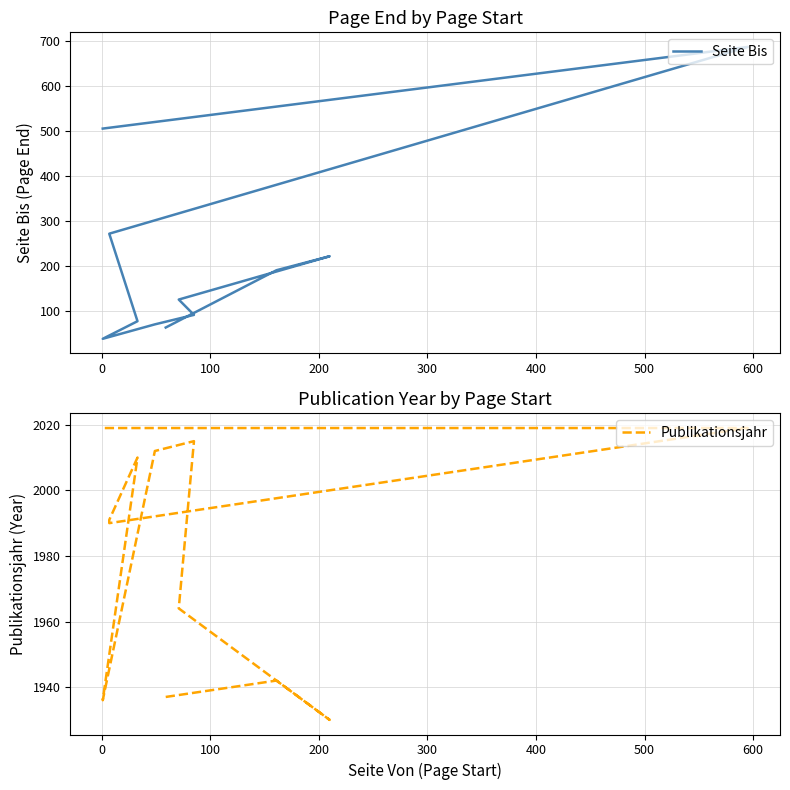

What is the minimum value for Seite Bis?

39